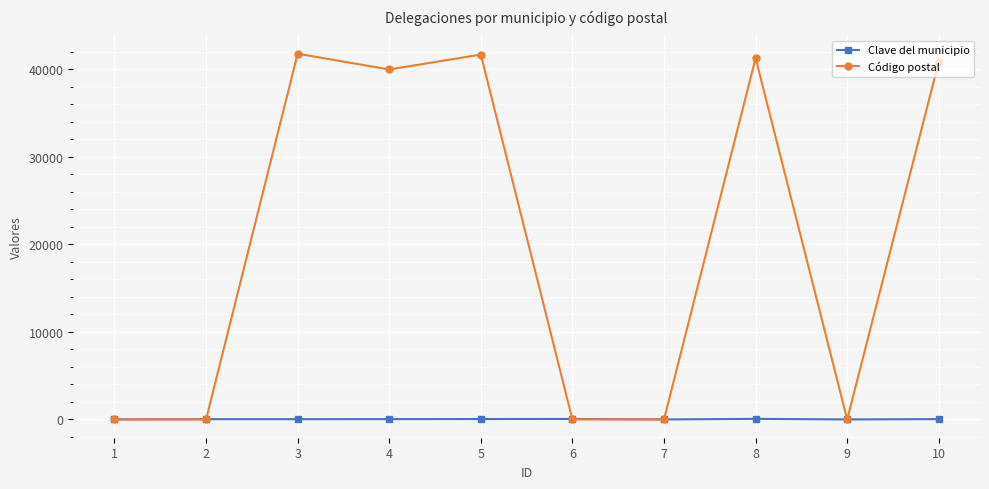

What is the value of the Clave del municipio point at the 6th from the left?

55